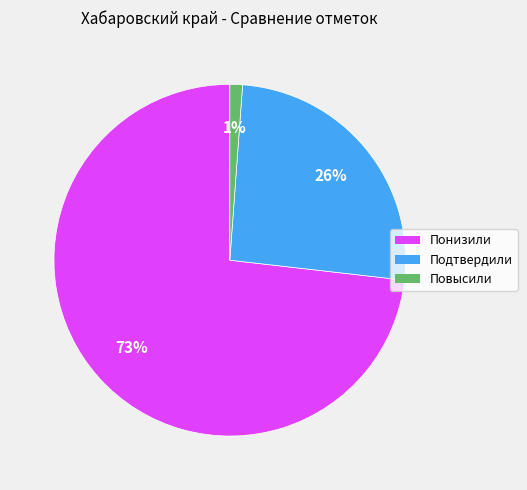

Is it true that Повысили is 8% of the pie?

False